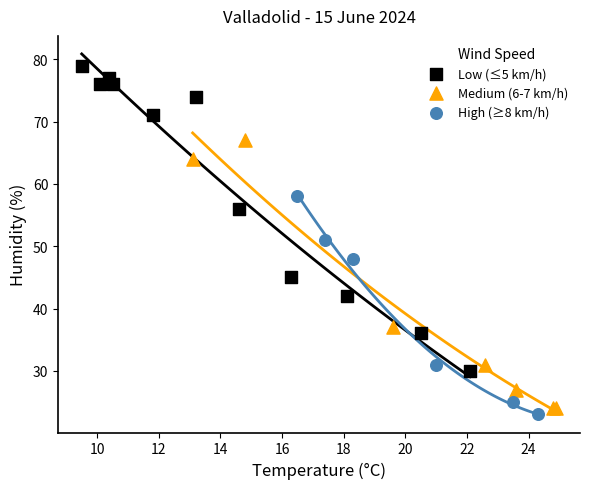

Which series contains the highest Y value?

Low (≤5 km/h)